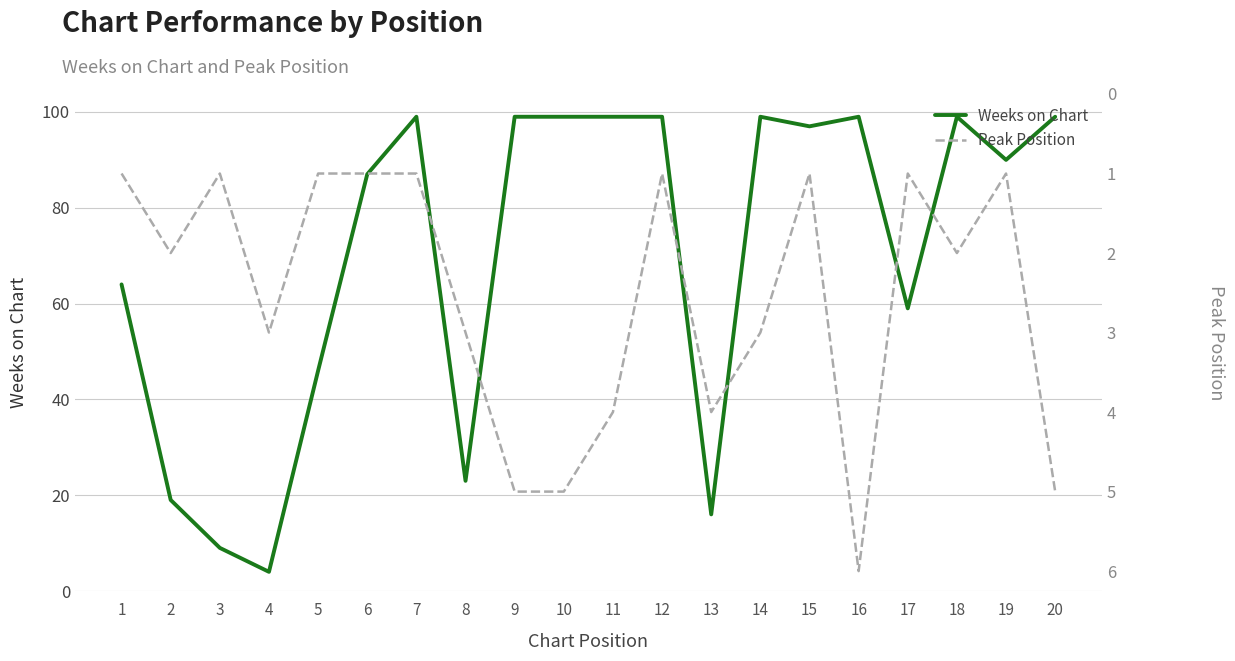

What is the value of the Peak Position point at the 13th from the left?

4